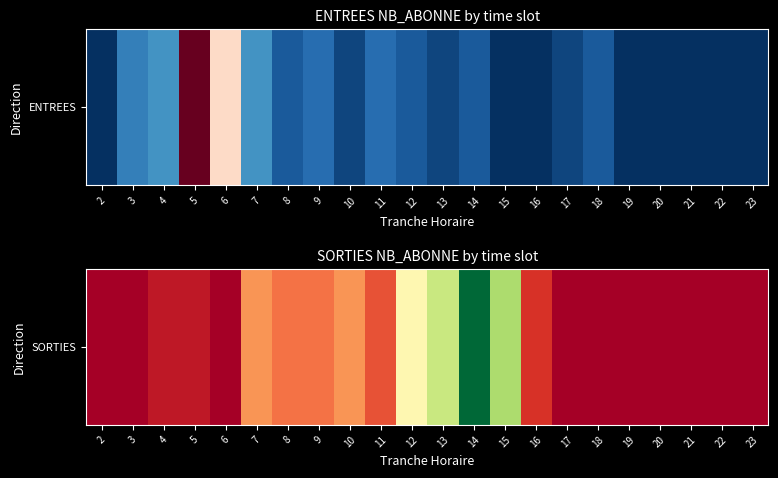

Which has a higher value, 17 or 21?

17